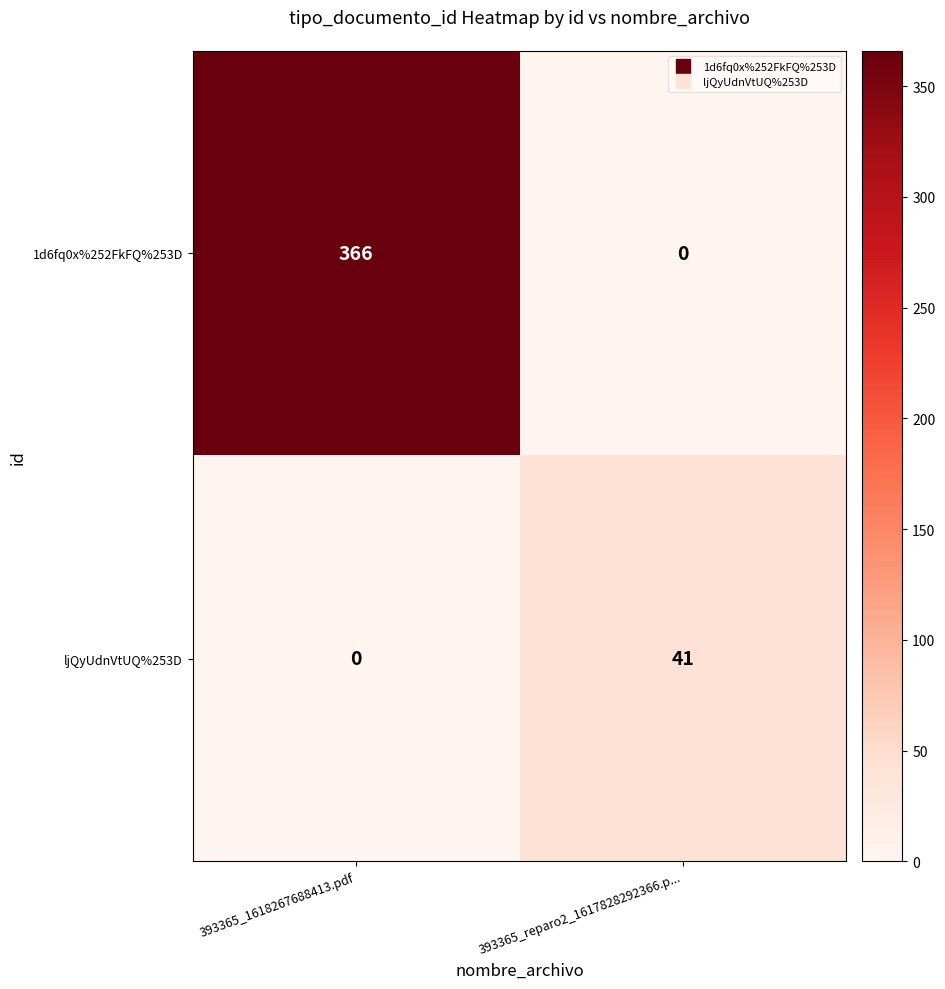

How many data points in ljQyUdnVtUQ%253D are less than 41?

1